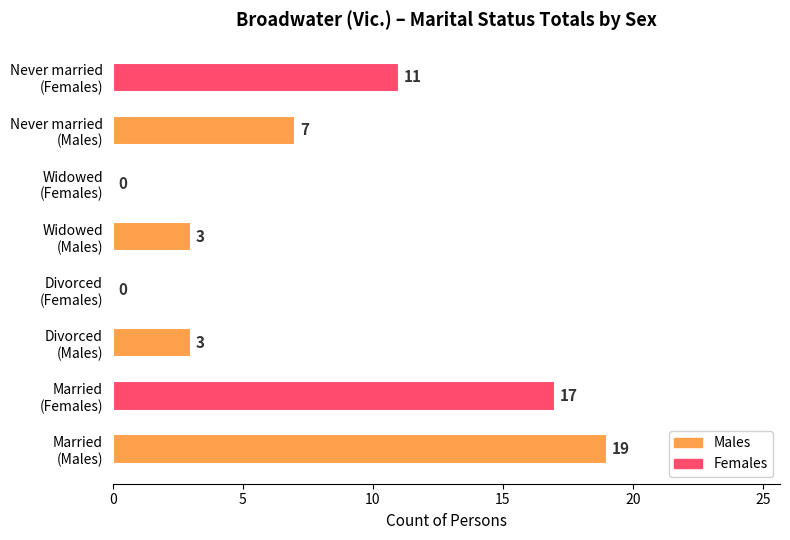

What is the greatest value displayed?

19